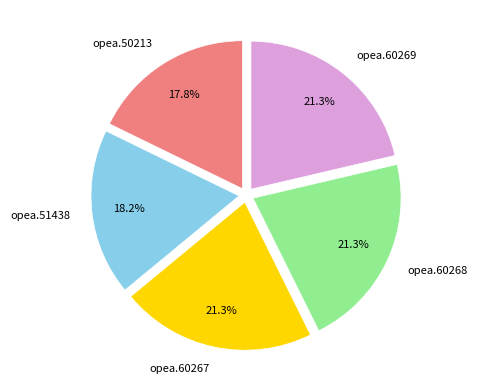

Is there any slice that represents more than half of the pie?

No